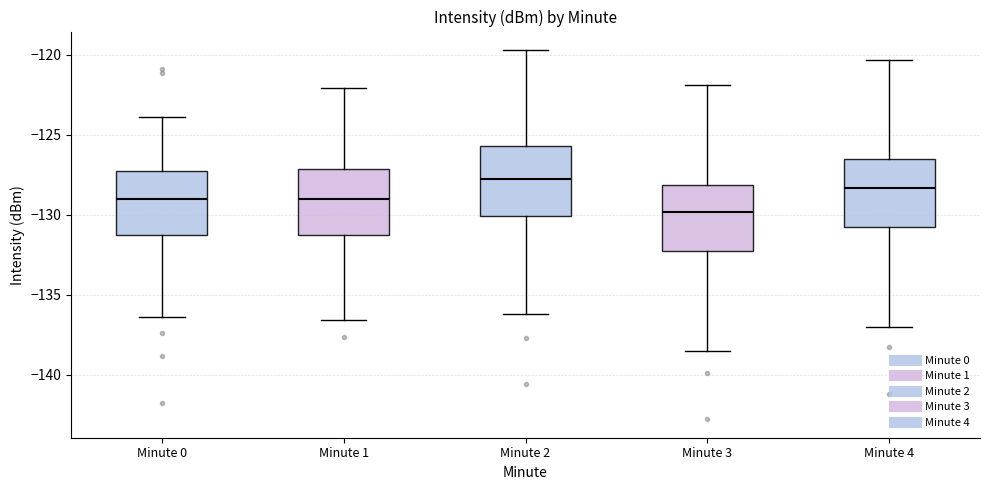

Where does the median line of the box for Minute 1 sit on the y-axis? The values are not printed on the chart, so give them approximately, as read against the axis.

-129.0